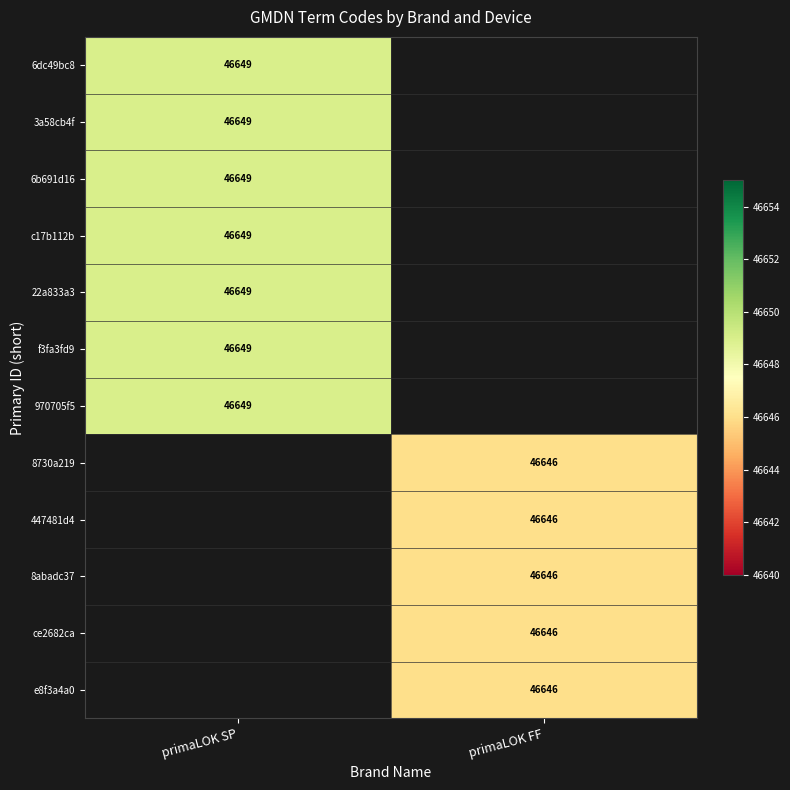

Is it true that 8730a219 equals 46646 at primaLOK FF?

True